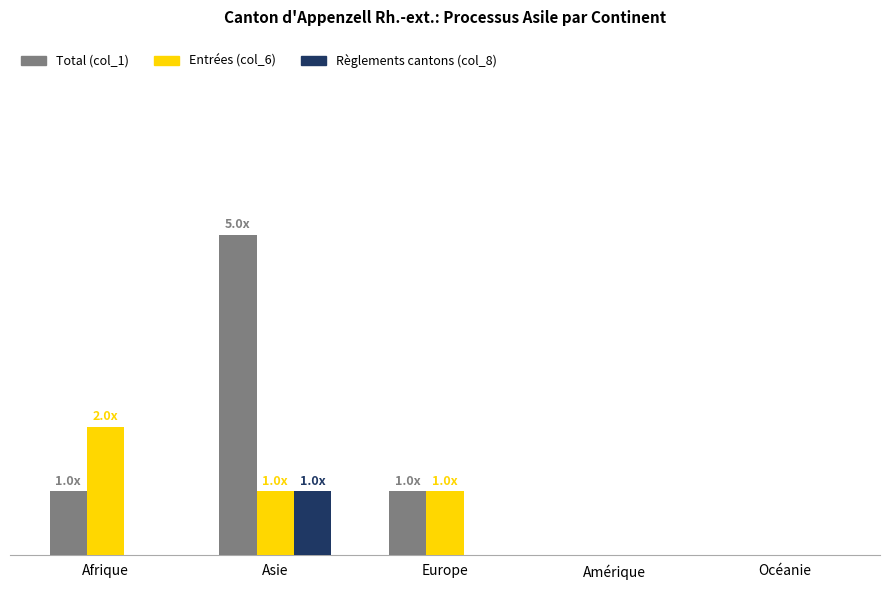

What are all the series names shown in the legend?

Total (col_1), Entrées (col_6), Règlements cantons (col_8)